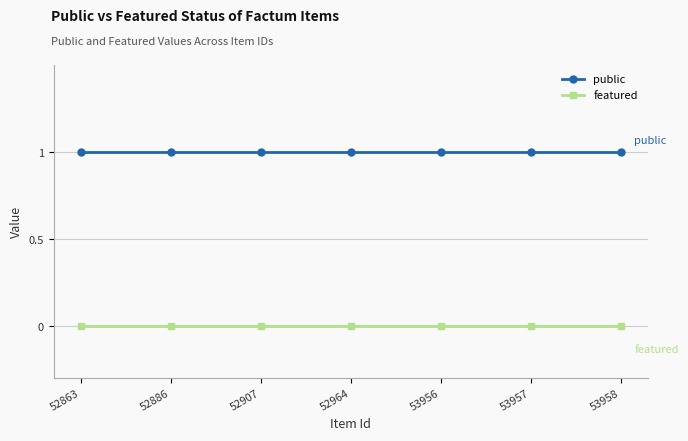

How many lines are shown in the chart?

2